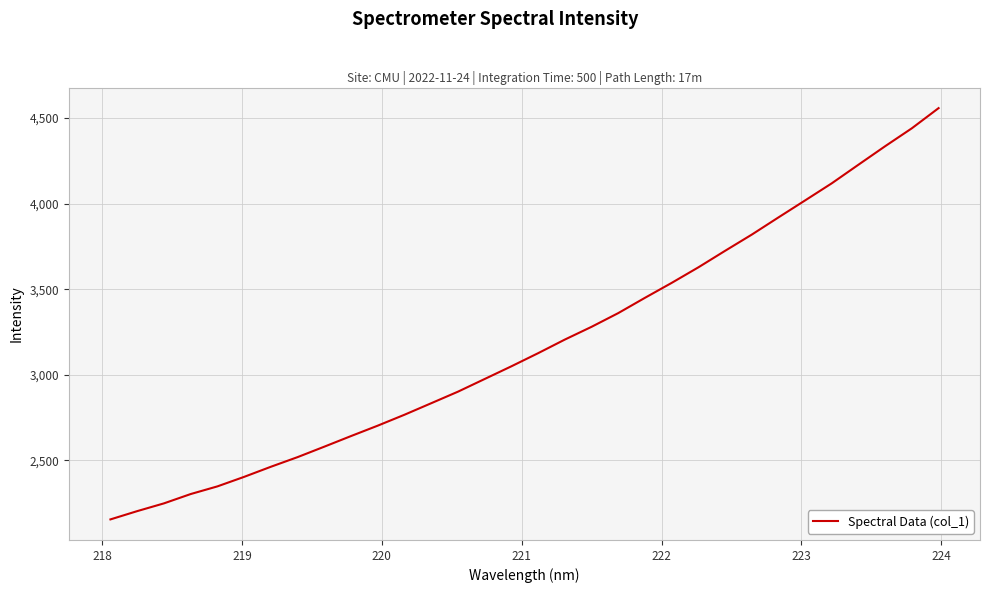

True or false: the data has more than 1 interior local peaks.

False